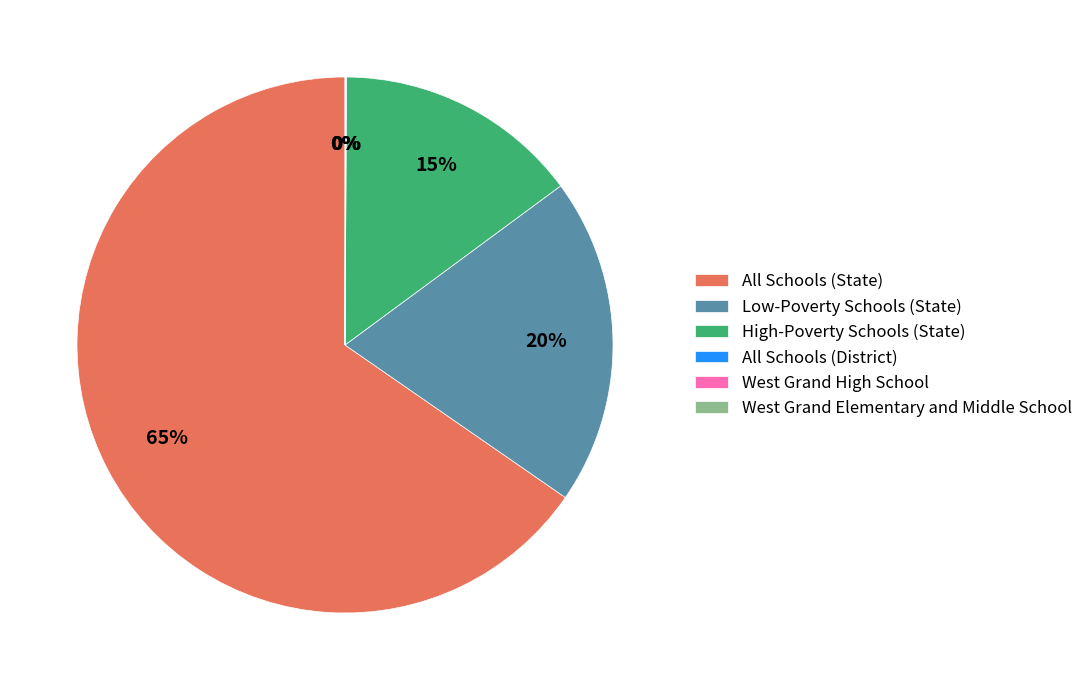

What is the largest slice in the pie chart?

All Schools (State)